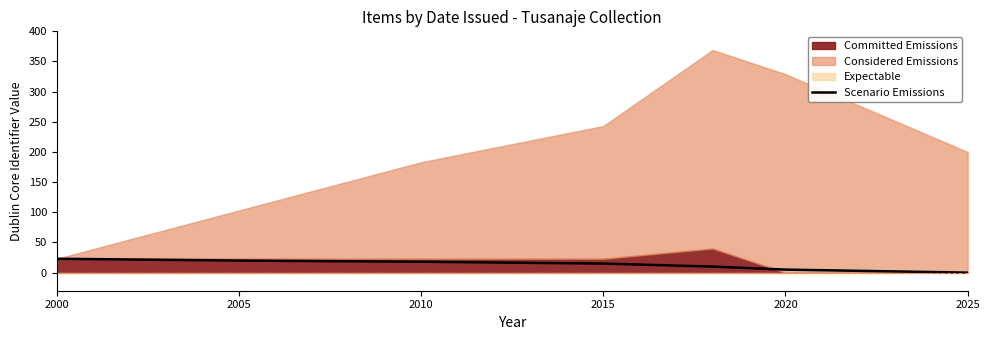

Is it true that Scenario Emissions equals 20 at 2005?

True